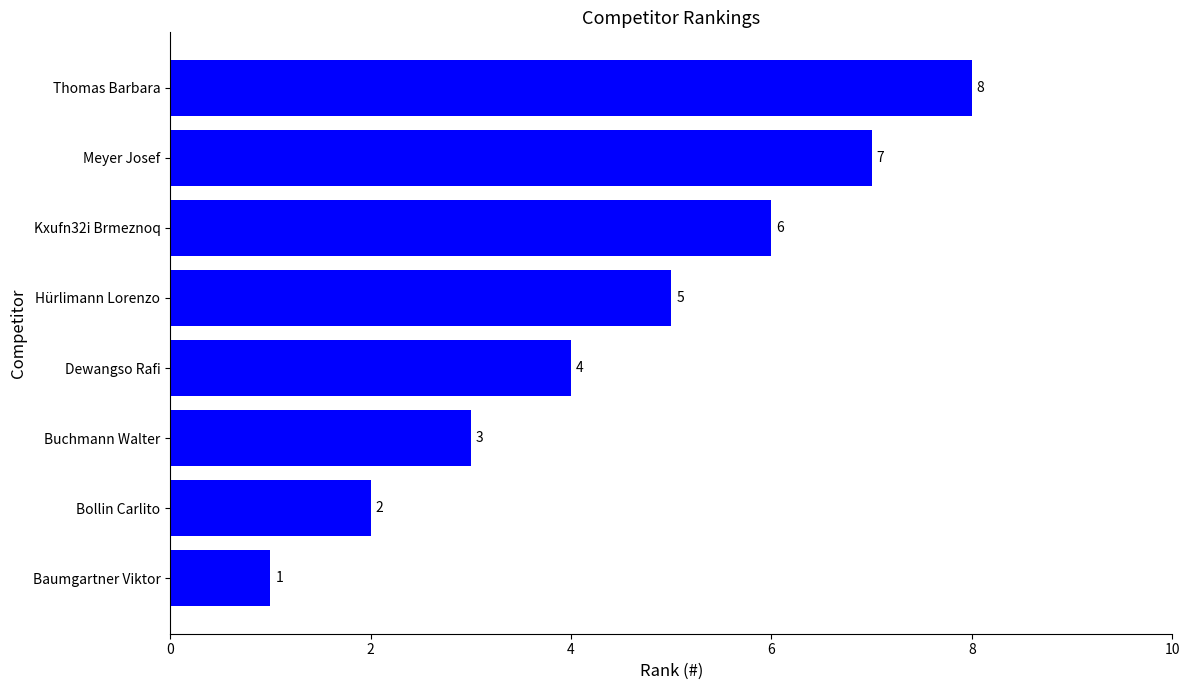

What is the sum of all values?

36